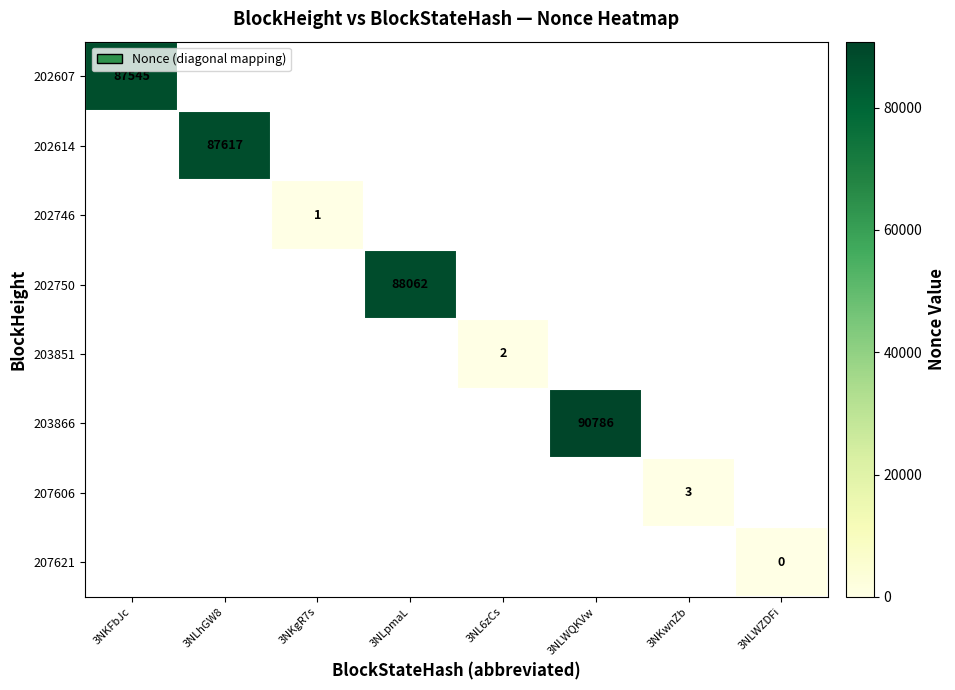

Count the number of categories in the chart.

8